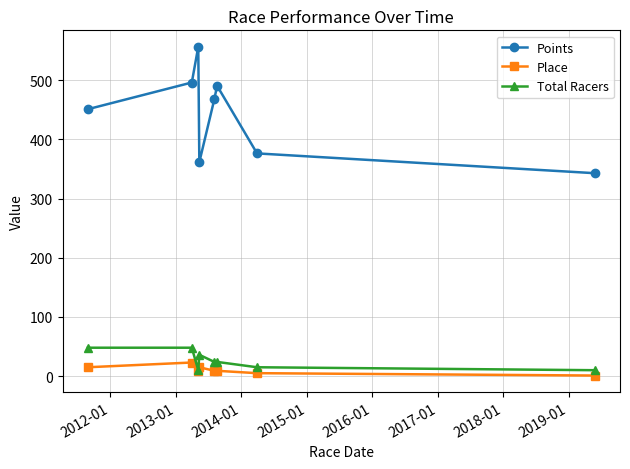

Reading right to left, what are all the values shown in this chart?

Points: 342.8	376.3	490.5	468.1	361.5	556.4	496.0	450.9
Place: 1.0	5.0	9.0	9.0	15.0	9.0	23.0	15.0
Total Racers: 10.0	15.0	24.0	24.0	36.0	10.0	48.0	48.0